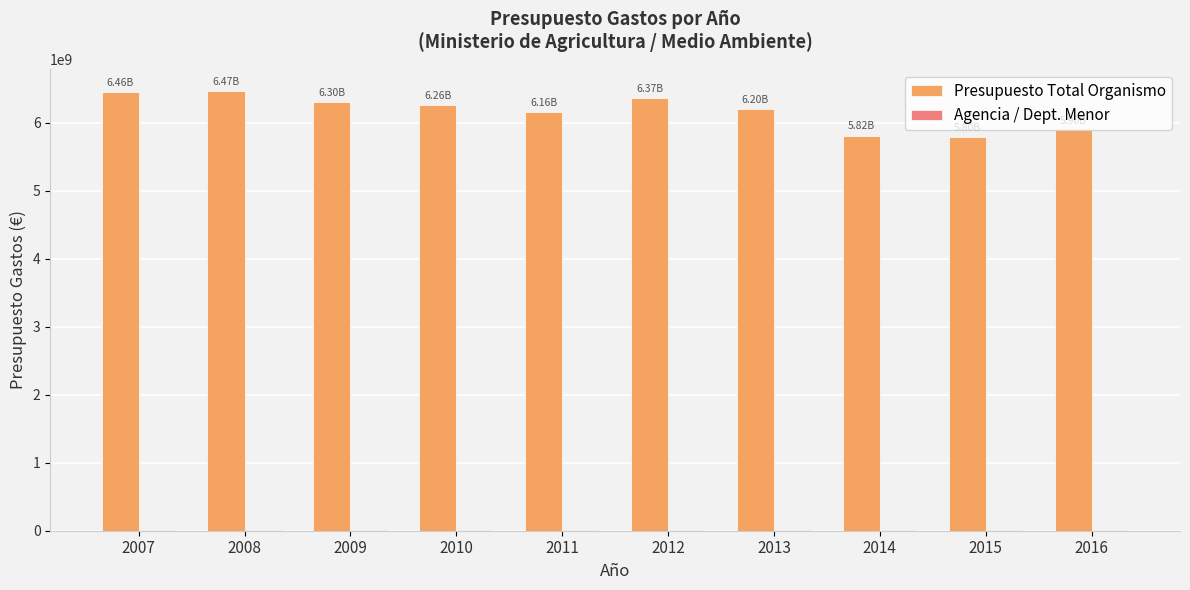

Between 2012 and 2014, which series saw the biggest shift?

Presupuesto Total Organismo